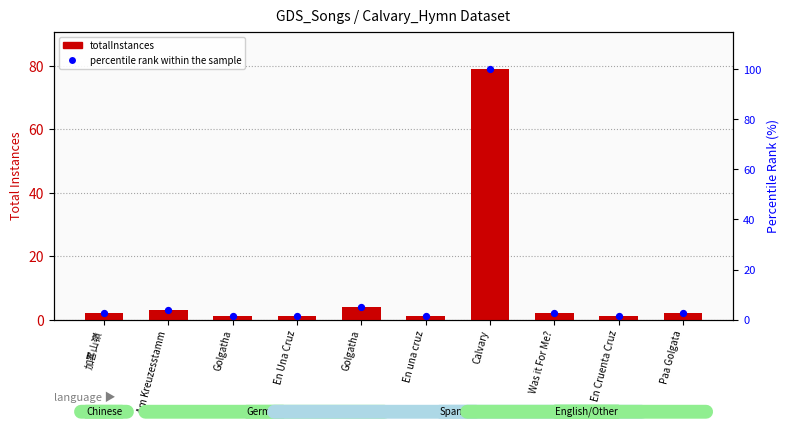

Which series has the largest total across all categories?

percentile rank within the sample